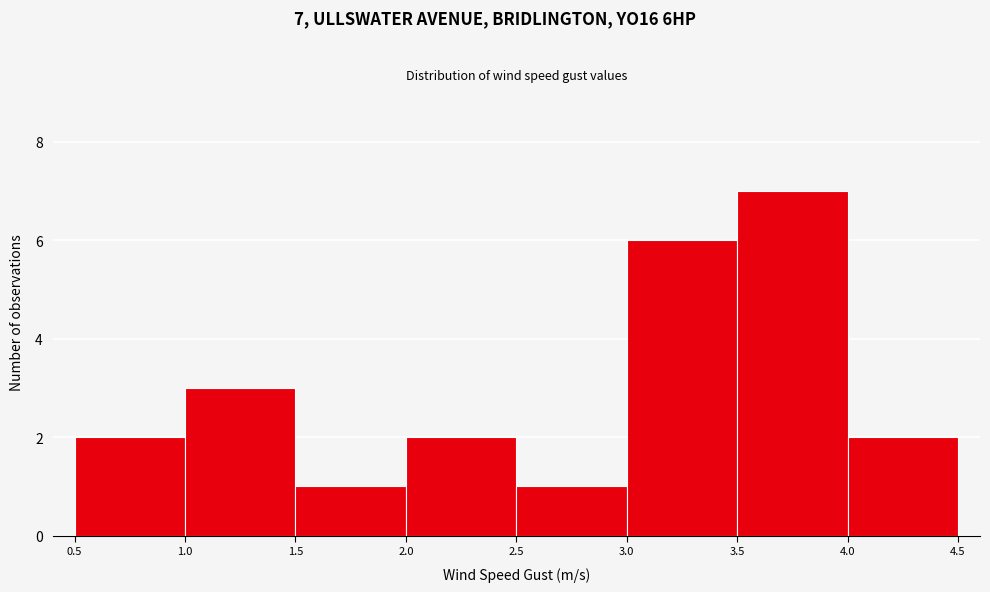

Over which range of the x-axis is the bar tallest?

3.5 to 4.0